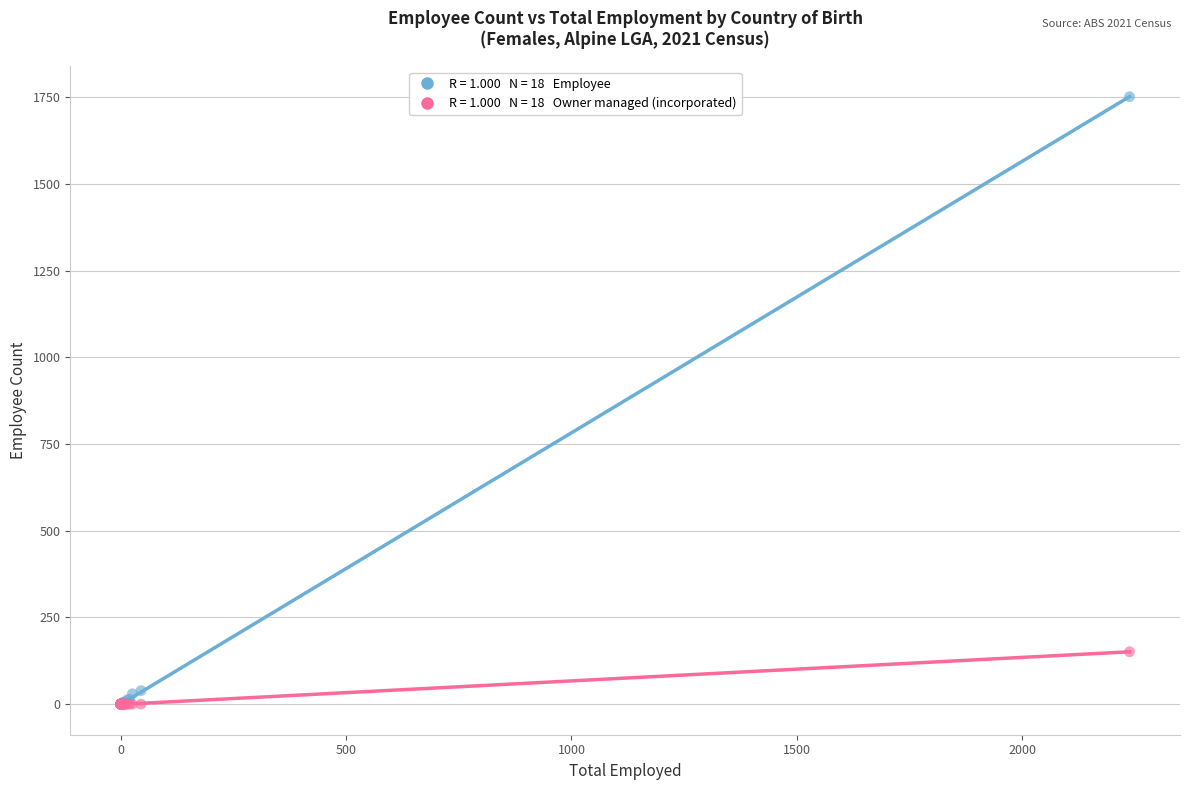

Across all series, what Y value is closest to 875?

151